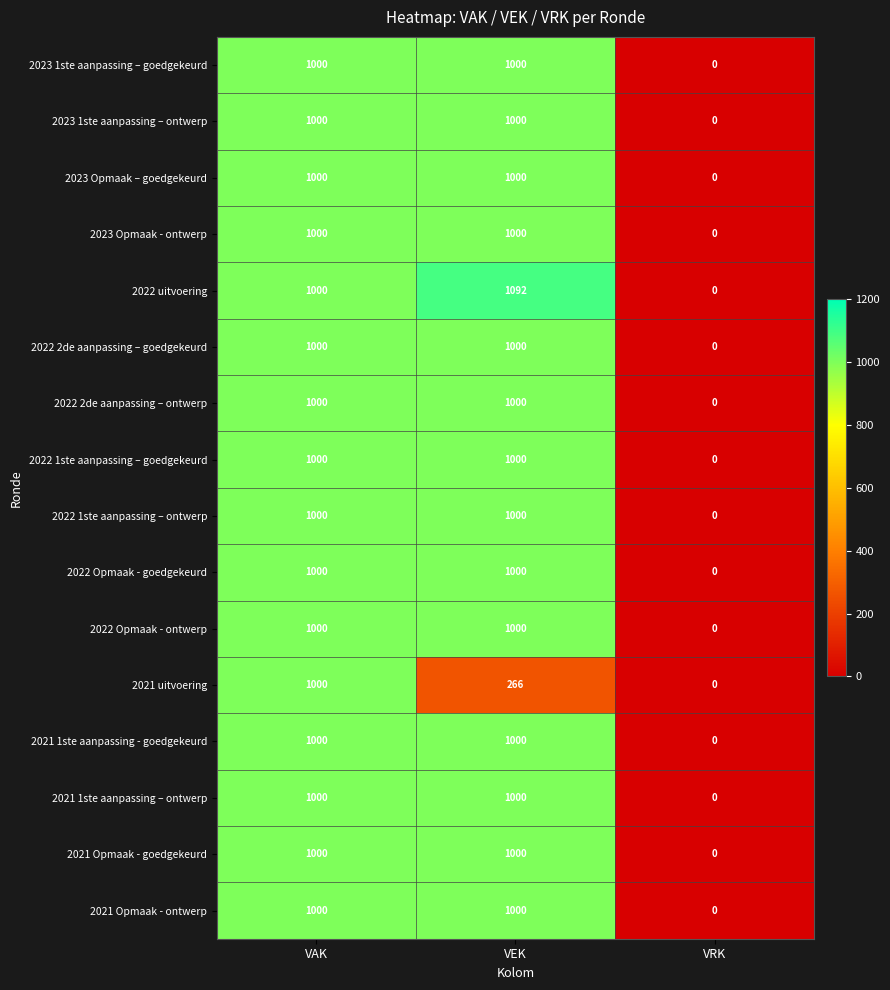

How many 2021 Opmaak - ontwerp values are between 0 and 1000?

3